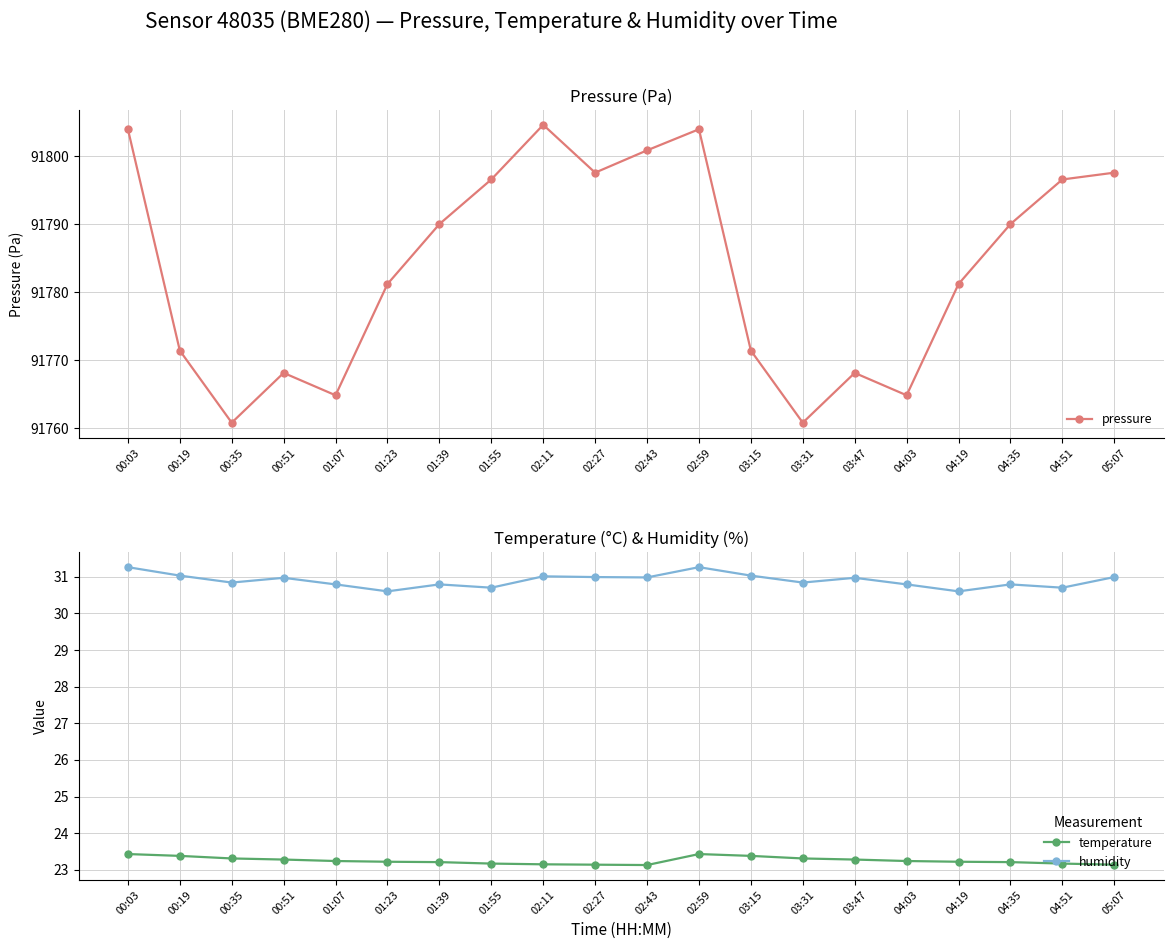

Count the temperature values in the range 23 to 24.

20